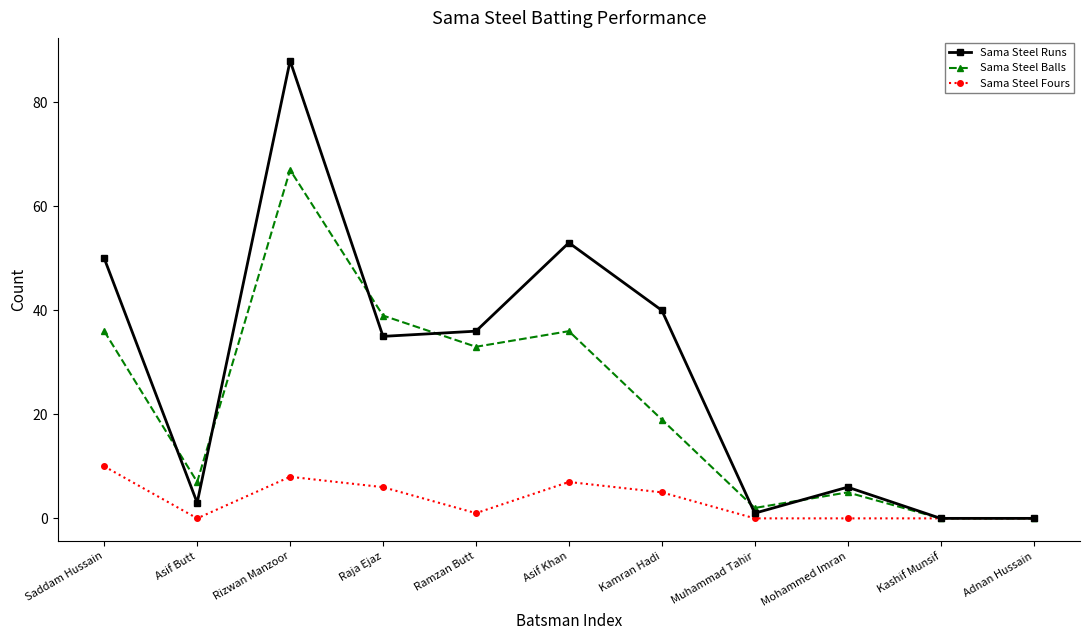

What is the label of the 7th point from the left?

Kamran Hadi